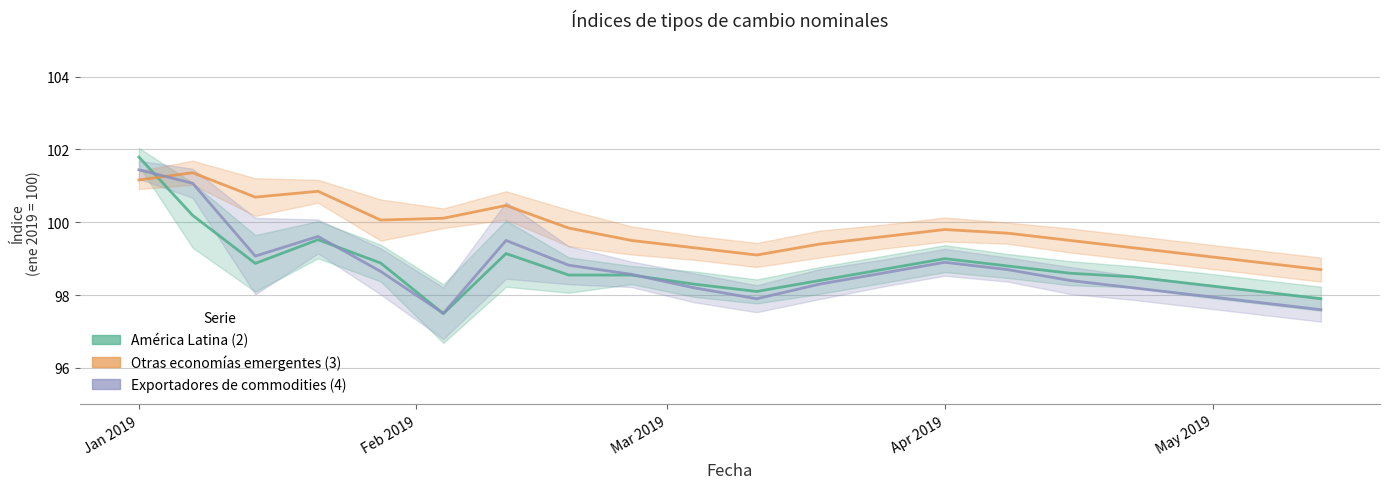

Which series ends up on top after the final intersection of Exportadores de commodities (4) and Otras economías emergentes (3)?

Otras economías emergentes (3)